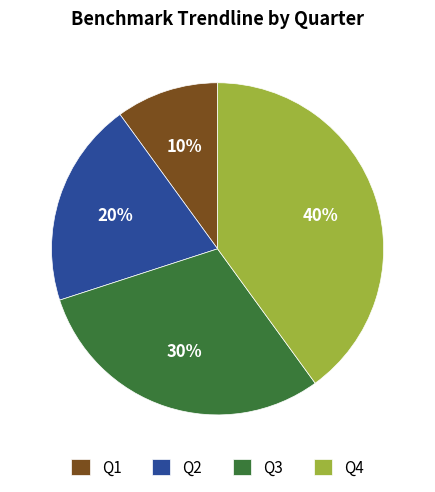

Is it true that Q2 is 6% of the pie?

False